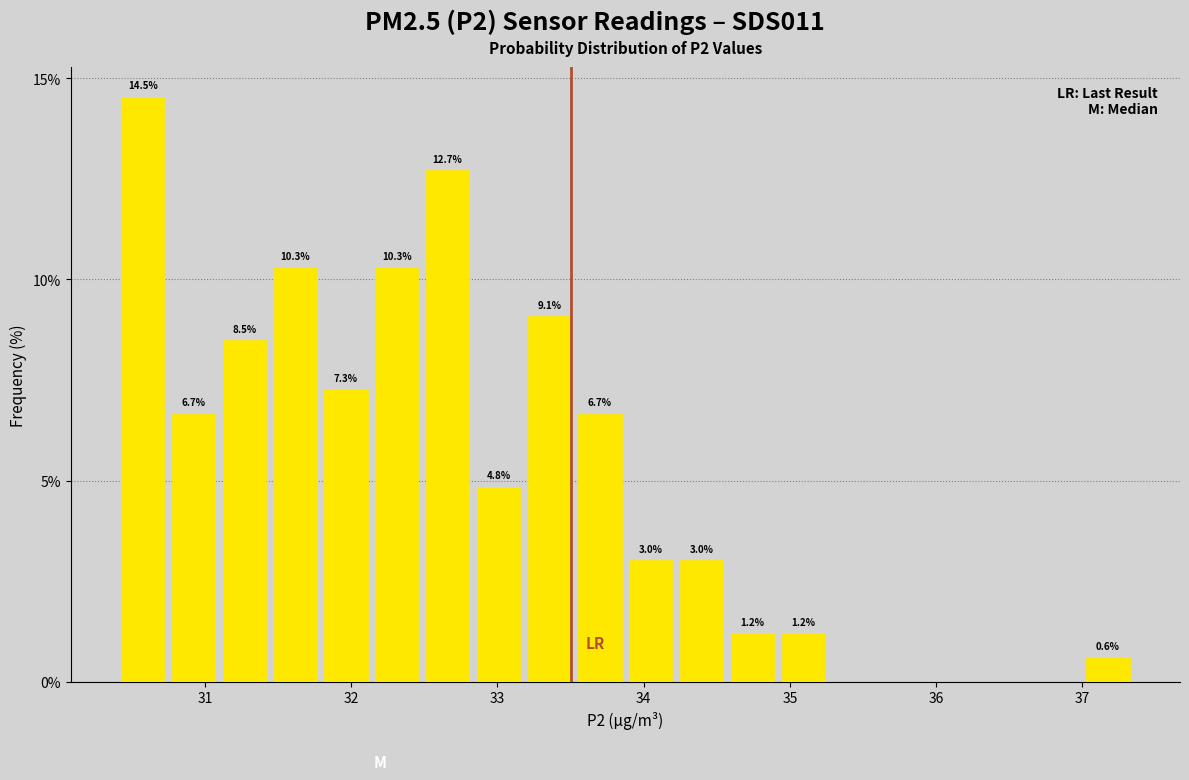

Read against the x-axis, roughly where is the centre of the tallest bar?

30.6